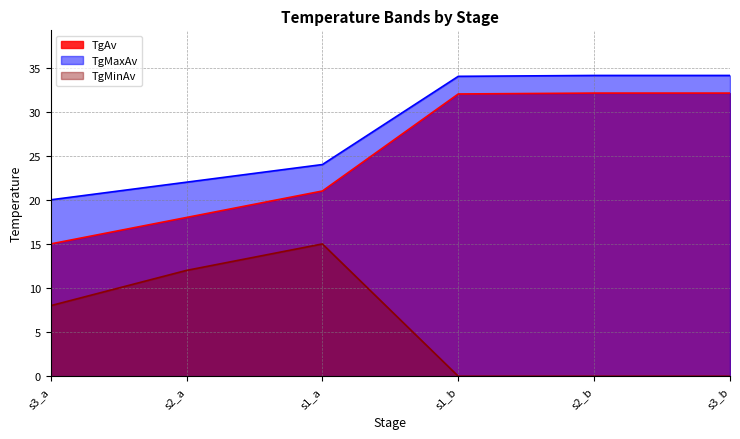

Read the TgMaxAv value at s2_a.

22.0